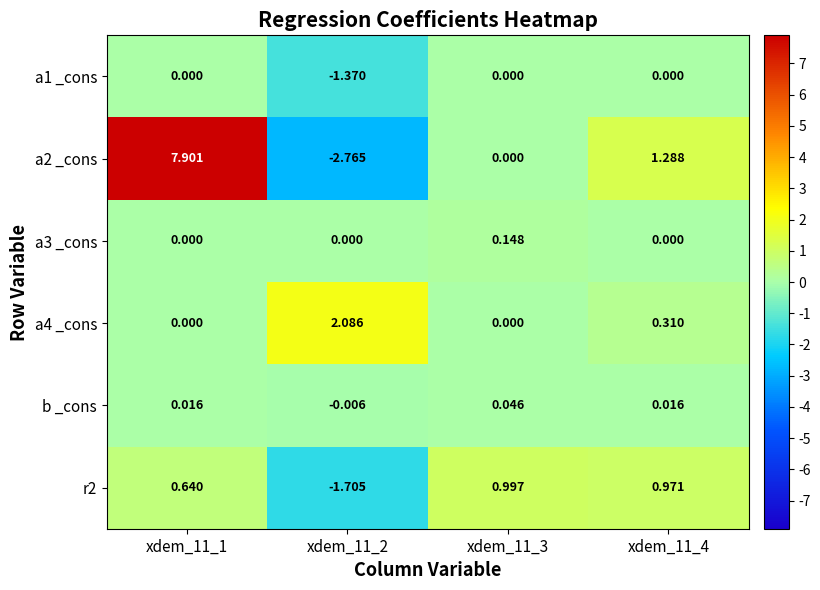

List the series in order of their peak value, highest first.

a2 _cons, a4 _cons, r2, a3 _cons, b _cons, a1 _cons